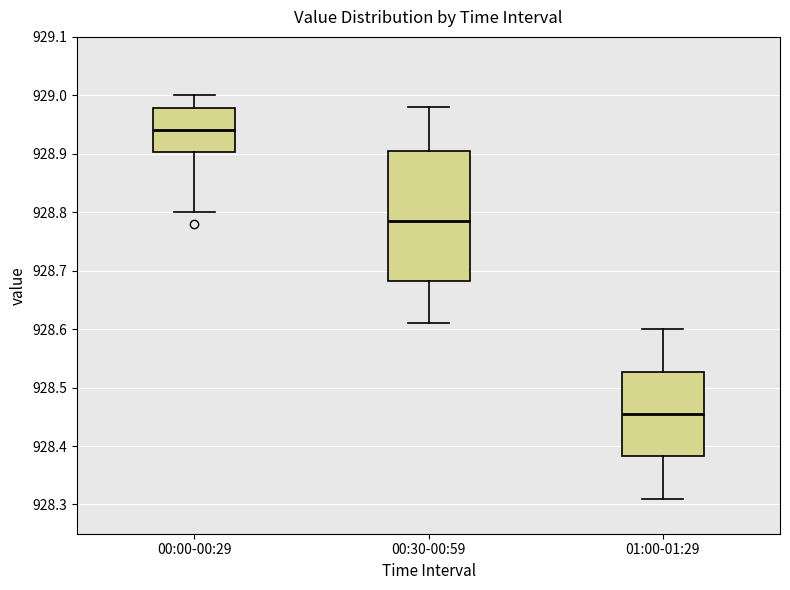

Reading left to right, read every box against the y-axis: the position of its median line, the range the box covers, and the ends of its whiskers. The values are not printed on the chart, so give them approximately, as read against the axis.

00:00-00:29: median 928.94, box 928.90 to 928.98, whiskers 928.80 to 929.00
00:30-00:59: median 928.79, box 928.68 to 928.91, whiskers 928.61 to 928.98
01:00-01:29: median 928.46, box 928.38 to 928.53, whiskers 928.31 to 928.60